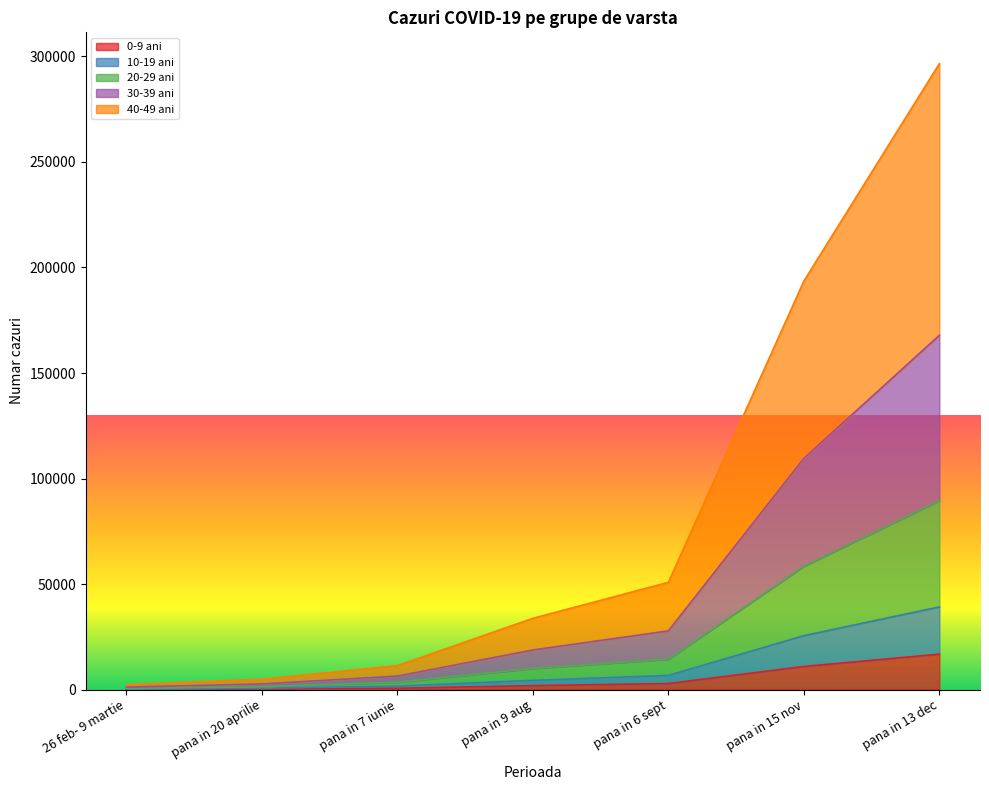

What is the difference between the maximum and second lowest values in the 20-29 ani series?

88193.8